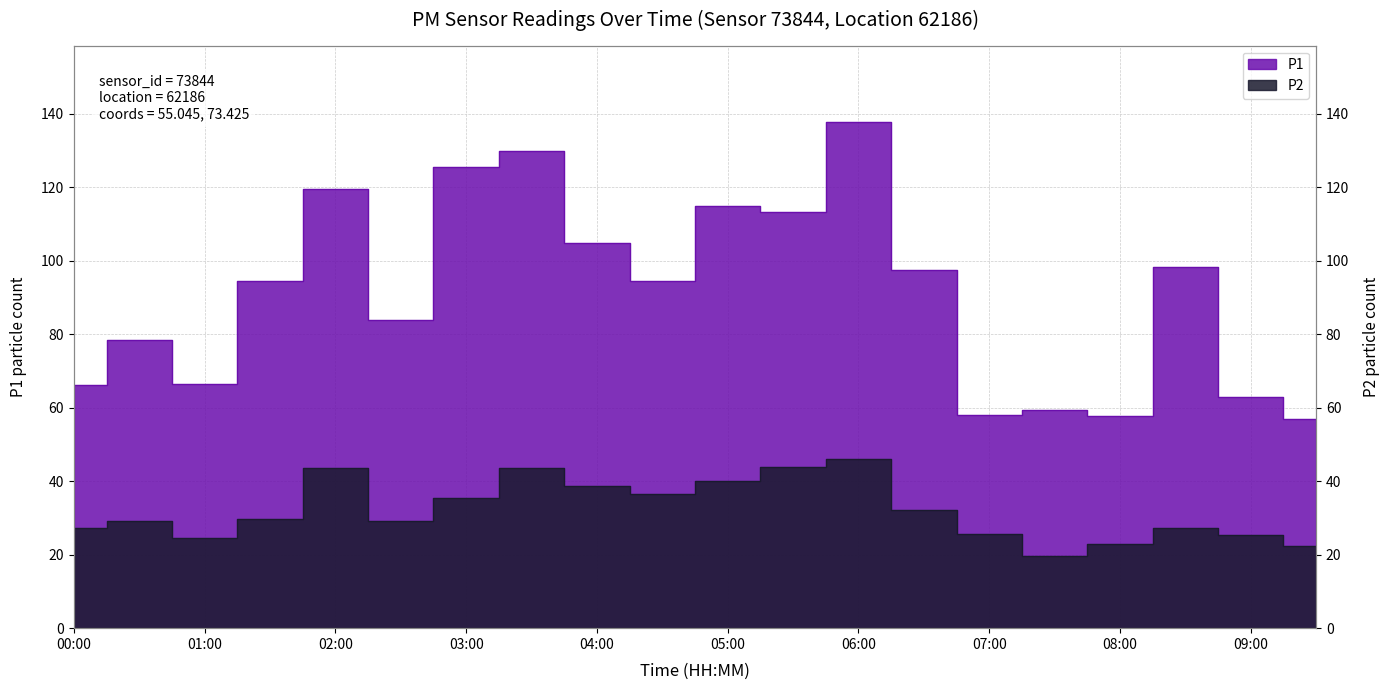

What is the total value across all series at 08:00?

80.6